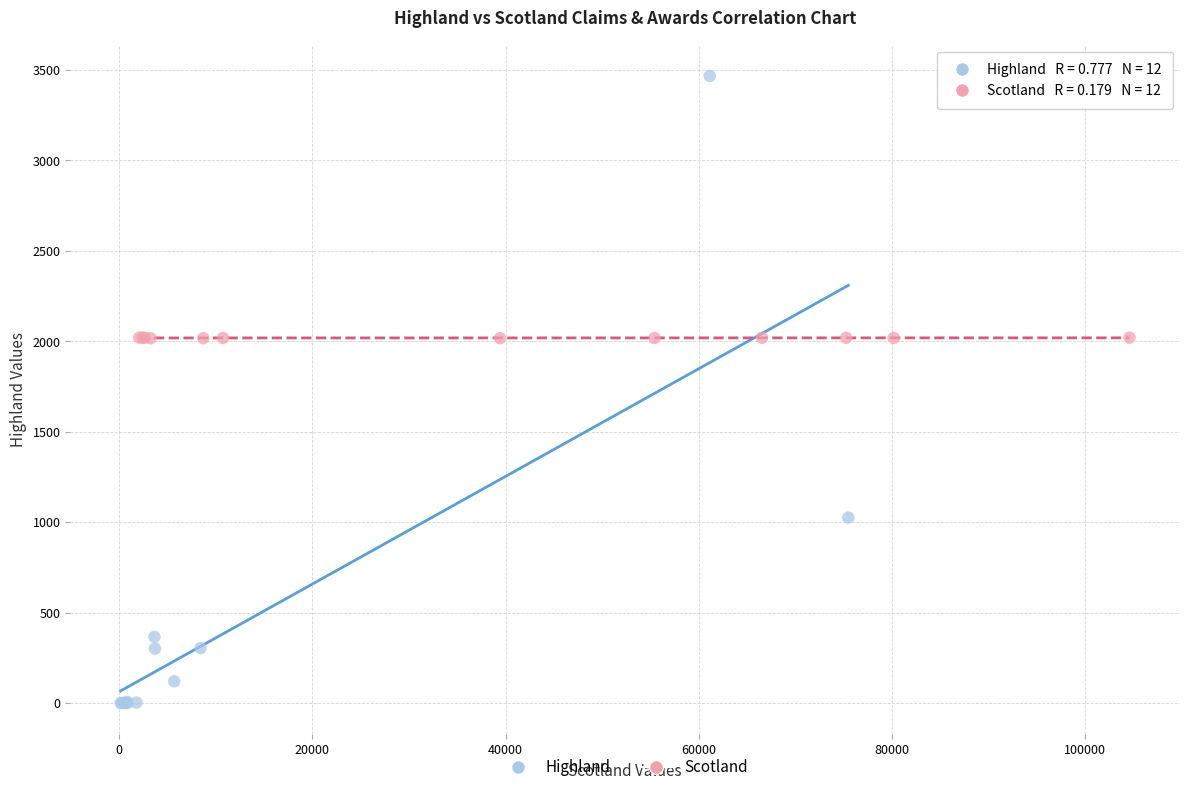

Which series contains the highest Y value?

Highland